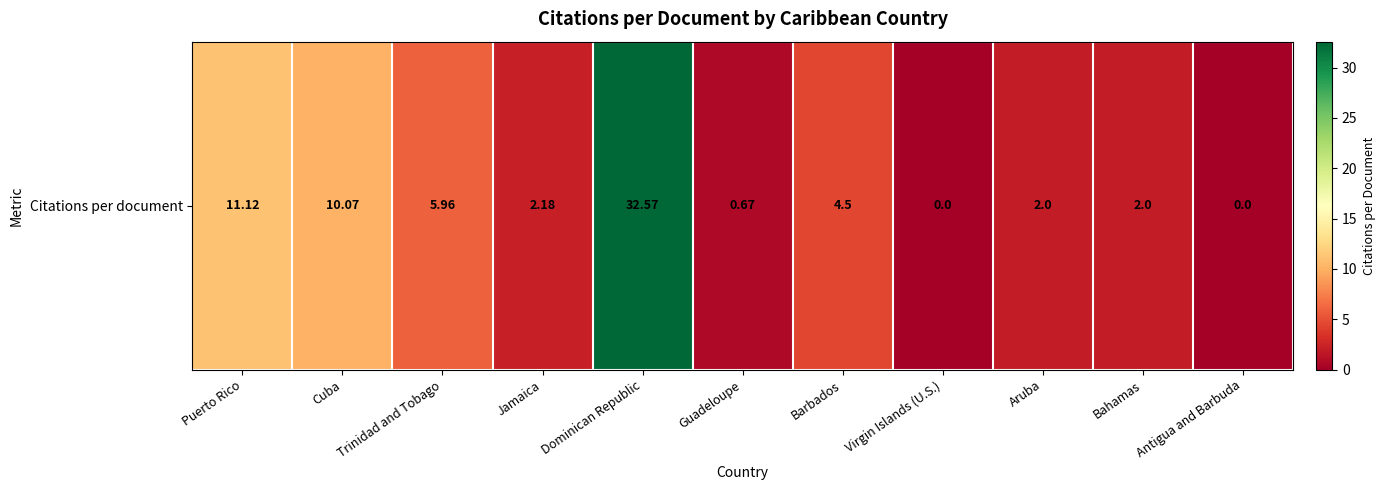

Reading left to right, what are all the values shown in this chart?

Puerto Rico=11.1	Cuba=10.1	Trinidad and Tobago=6.0	Jamaica=2.2	Dominican Republic=32.6	Guadeloupe=0.7	Barbados=4.5	Virgin Islands (U.S.)=0.0	Aruba=2.0	Bahamas=2.0	Antigua and Barbuda=0.0